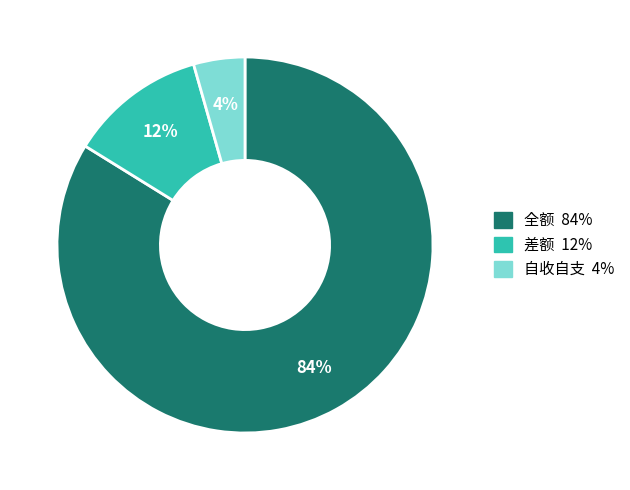

Is the sum of 全额 and 自收自支 greater than half?

Yes